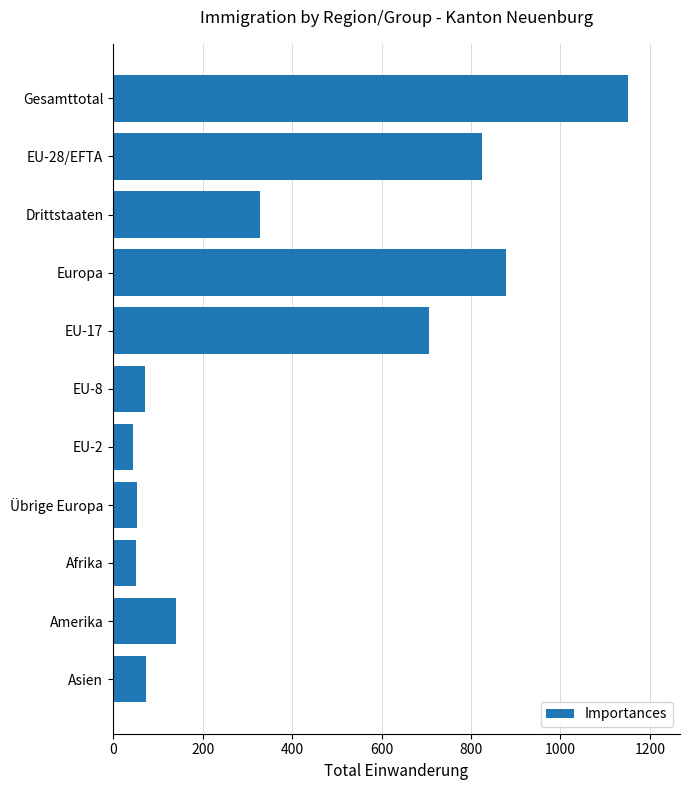

At which label is the value closest to 598?

EU-17